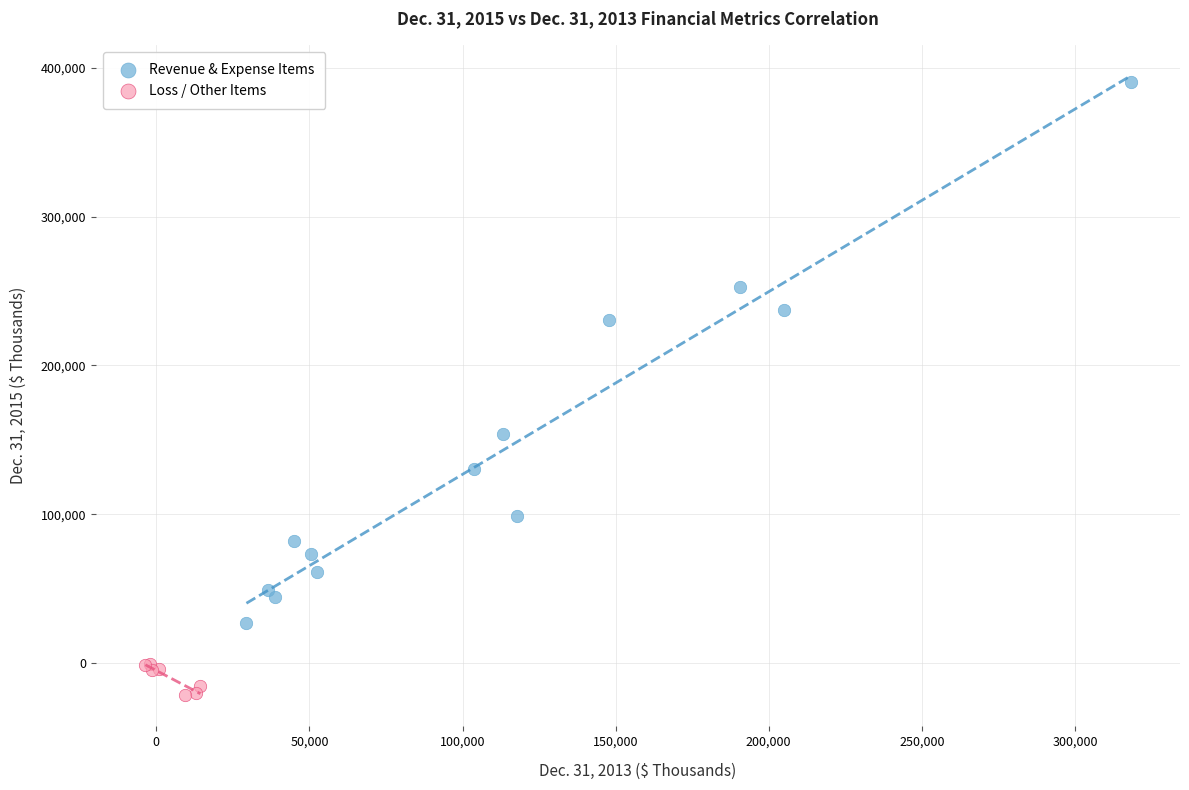

Which series contains the lowest Y value?

Loss / Other Items